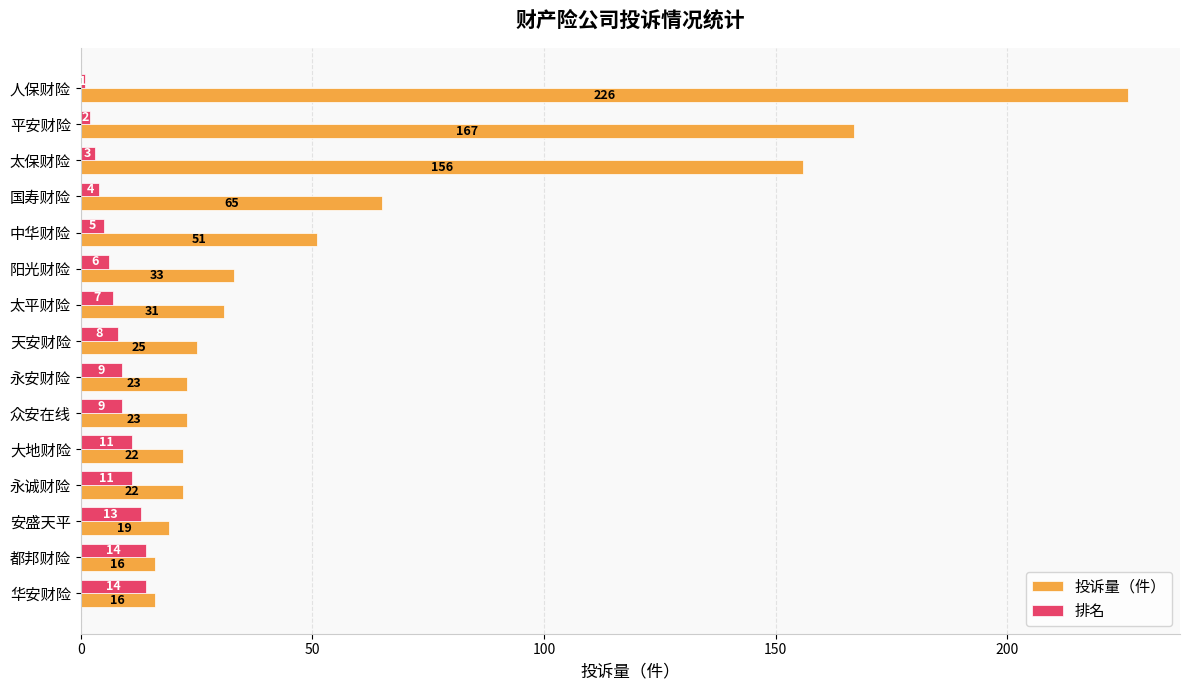

What is the spread (max minus min) of values at 阳光财险?

27